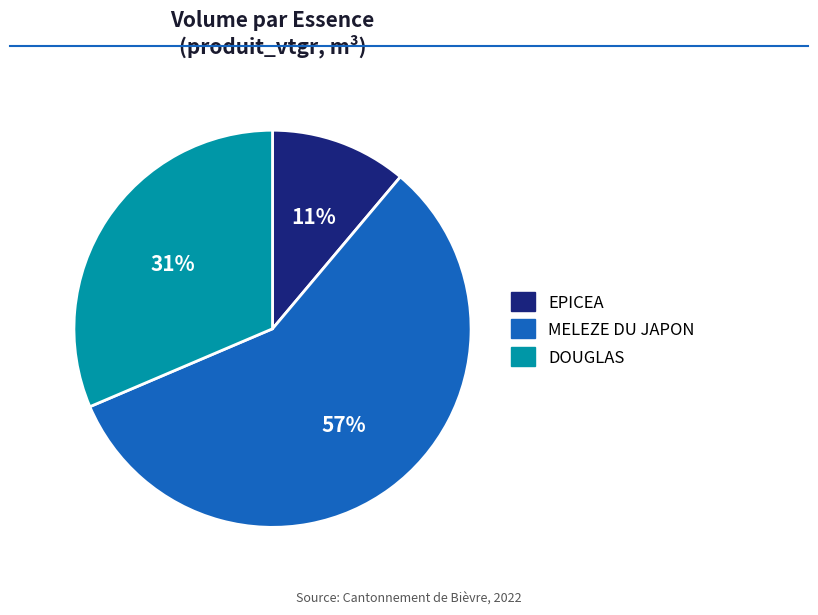

How many slices are in this pie chart?

3